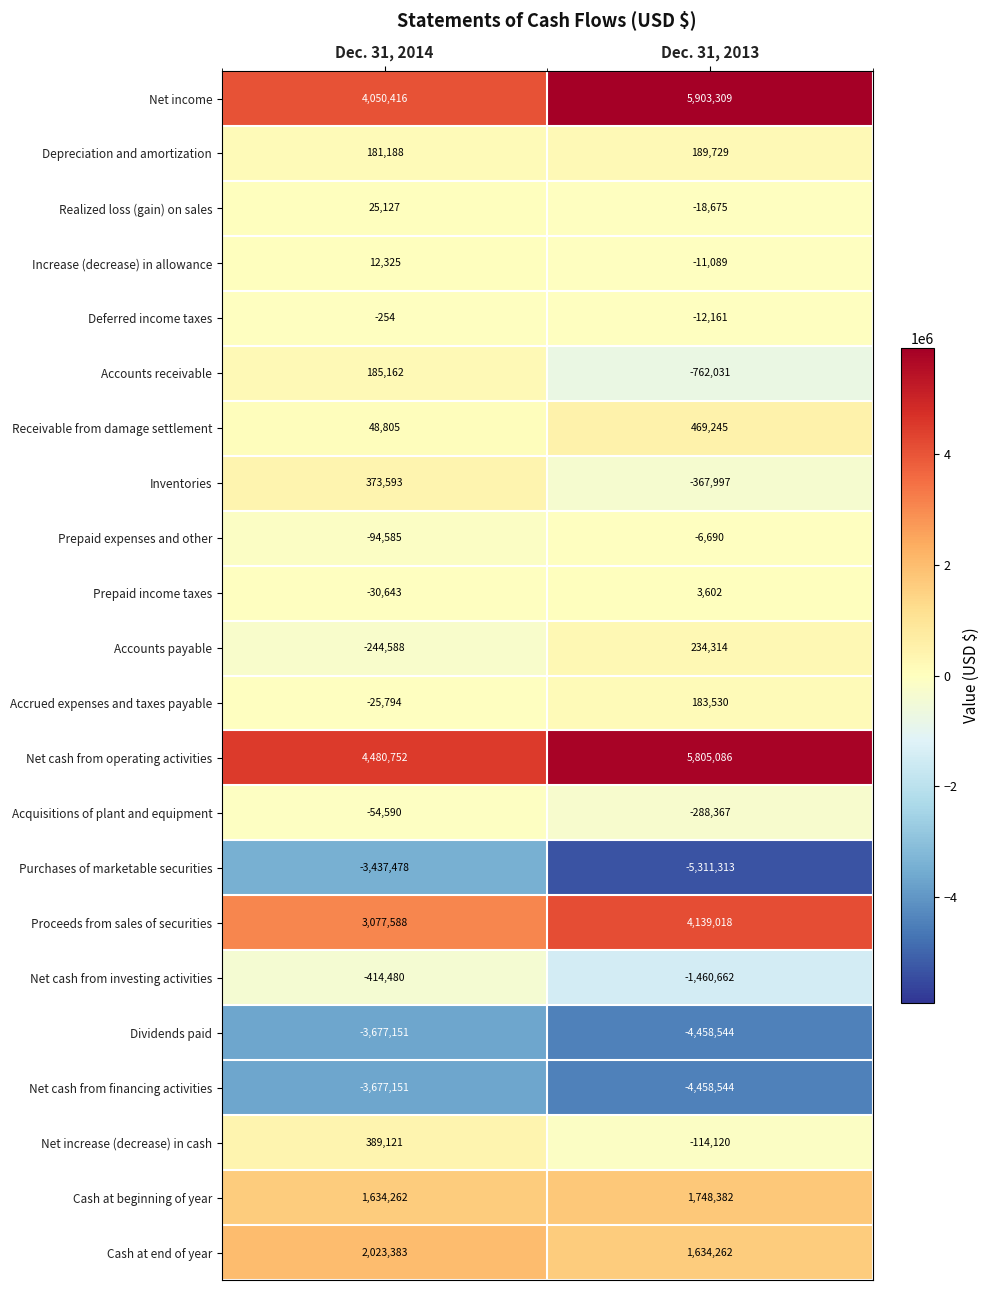

What is the sum of the Net cash from investing activities values at Dec. 31, 2013 and Dec. 31, 2014?

-1875142